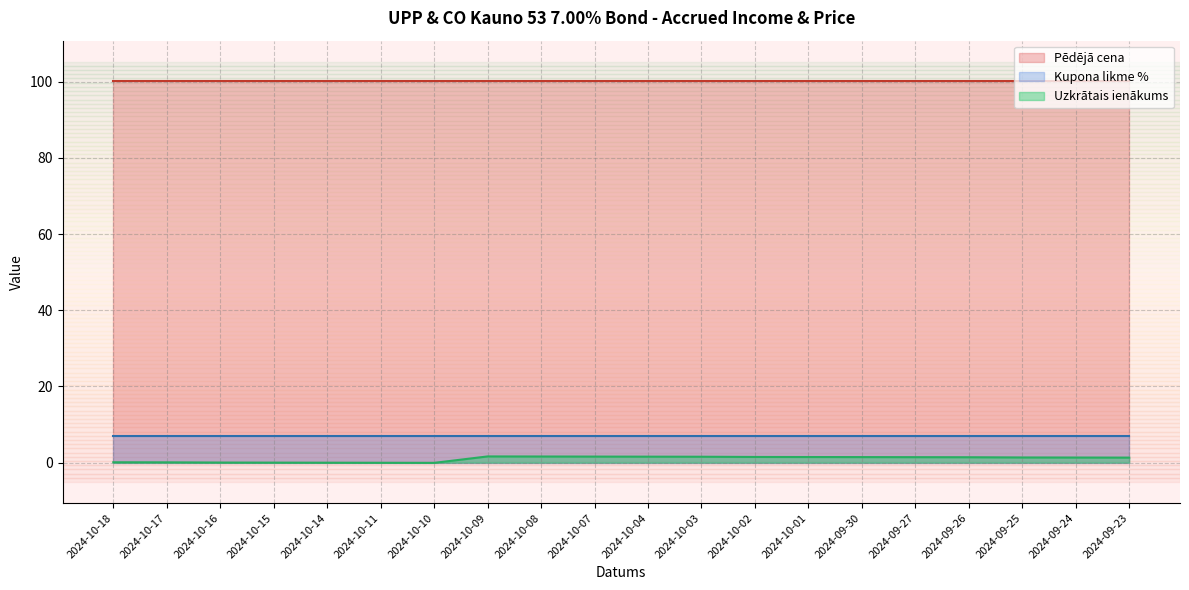

Rank the categories by value from highest to lowest.

2024-10-09, 2024-10-08, 2024-10-07, 2024-10-04, 2024-10-03, 2024-10-02, 2024-10-01, 2024-09-30, 2024-09-27, 2024-09-26, 2024-09-25, 2024-09-24, 2024-09-23, 2024-10-18, 2024-10-17, 2024-10-16, 2024-10-15, 2024-10-14, 2024-10-11, 2024-10-10